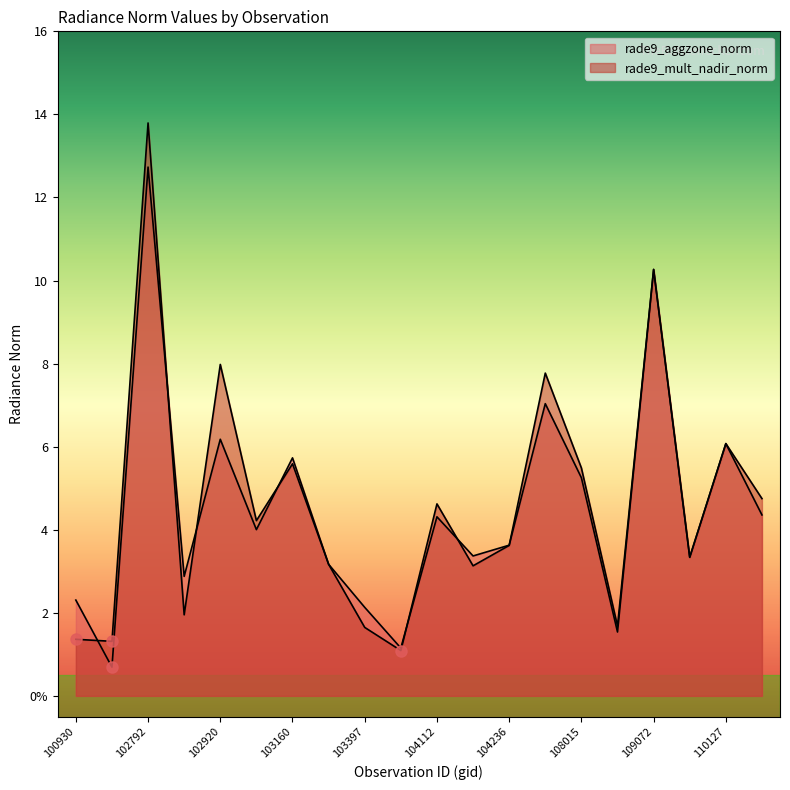

Which series changed the most between 102912 and 103032?

rade9_mult_nadir_norm